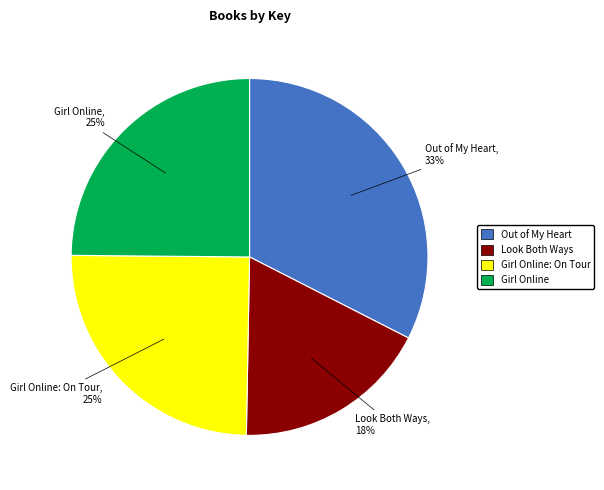

Which has a higher value, Girl Online or Look Both Ways?

Girl Online